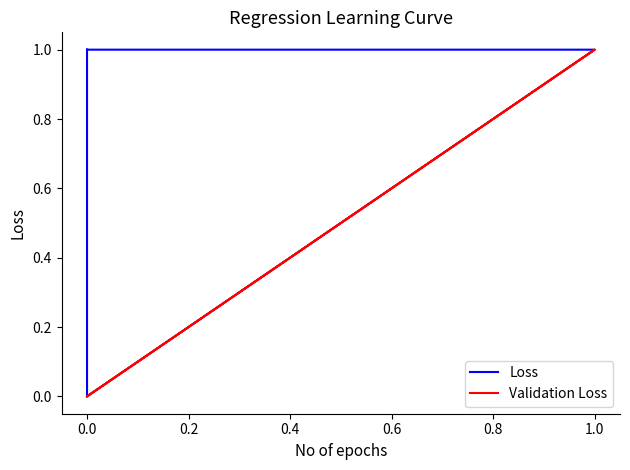

How many lines are shown in the chart?

2